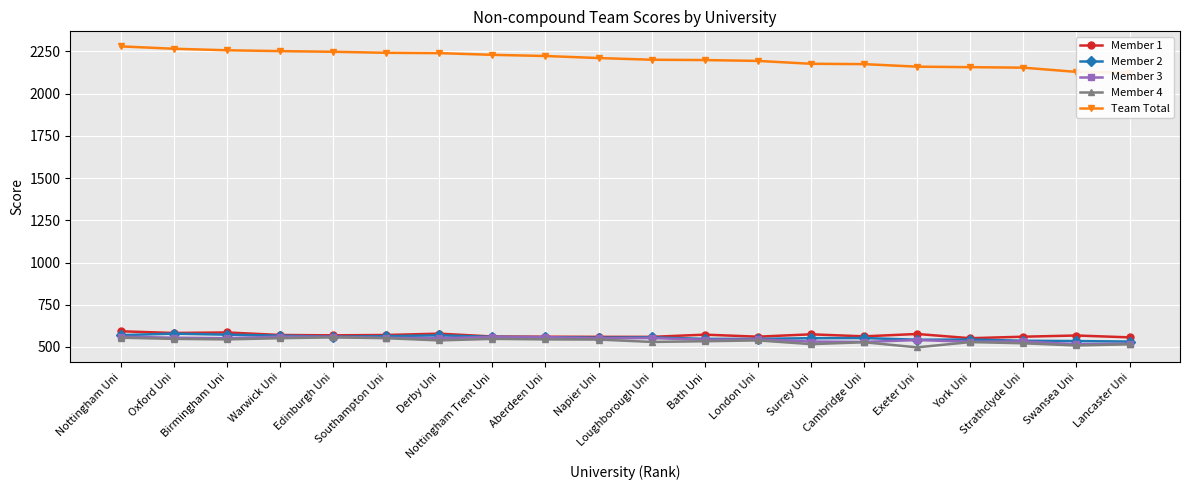

True or false: Team Total has more than 1 points higher than both neighbors.

False